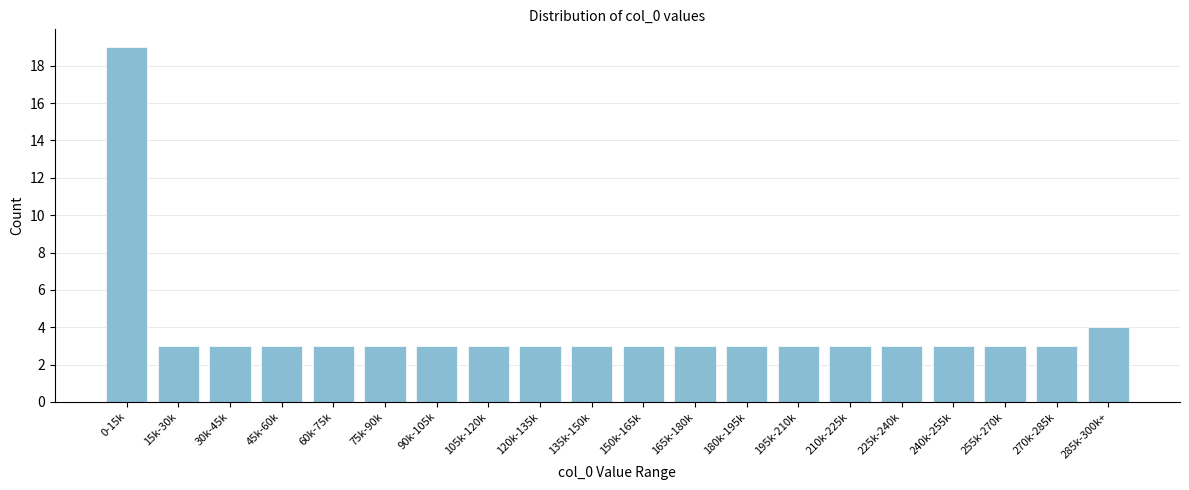

Reading left to right, what are all the values shown in this chart?

19	3	3	3	3	3	3	3	3	3	3	3	3	3	3	3	3	3	3	4